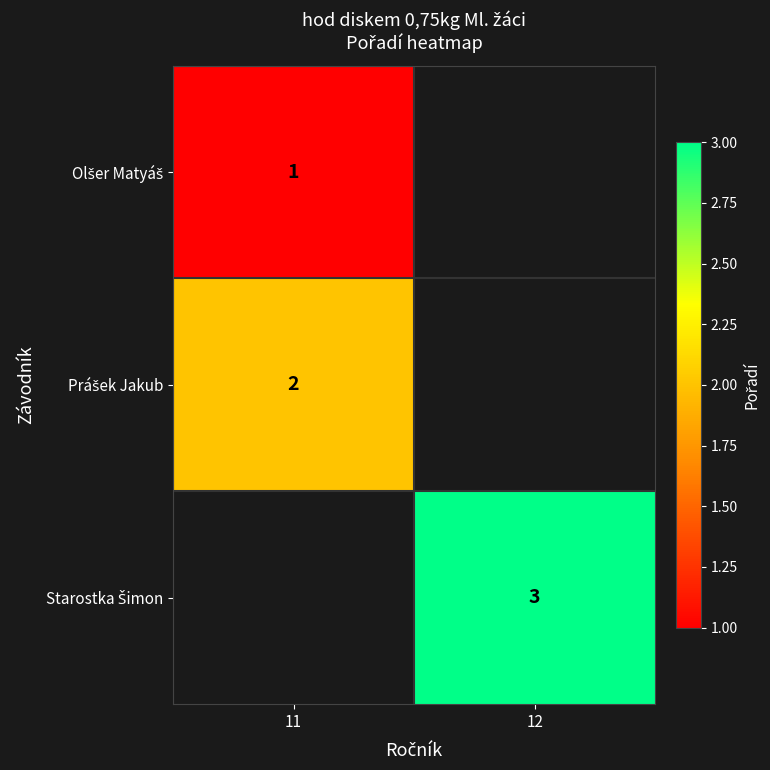

What is the lowest value of the Olšer Matyáš series?

1.0